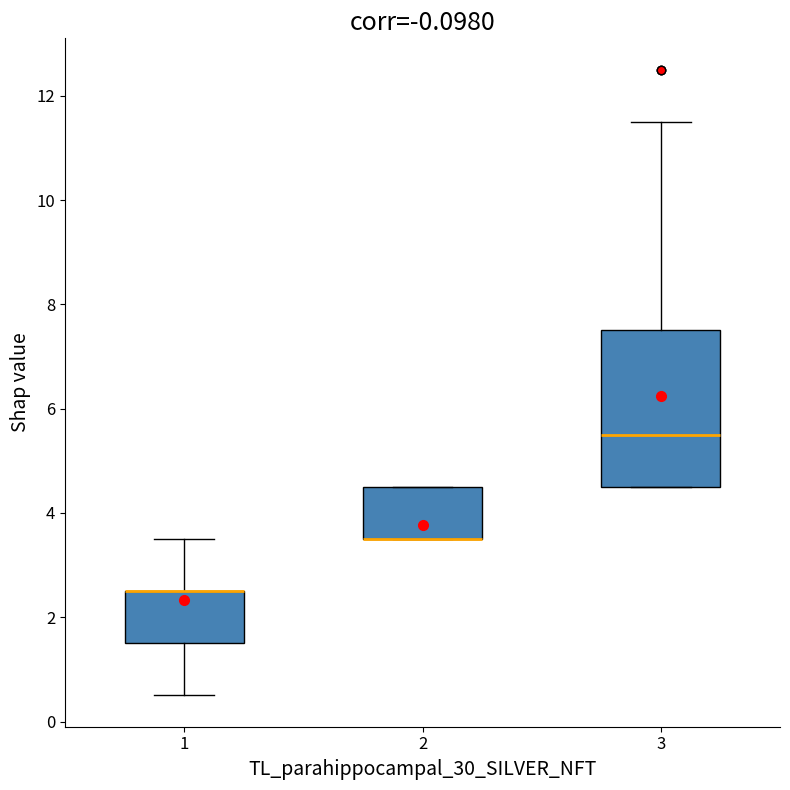

Which box is the tallest, from its lower edge to its upper edge?

3